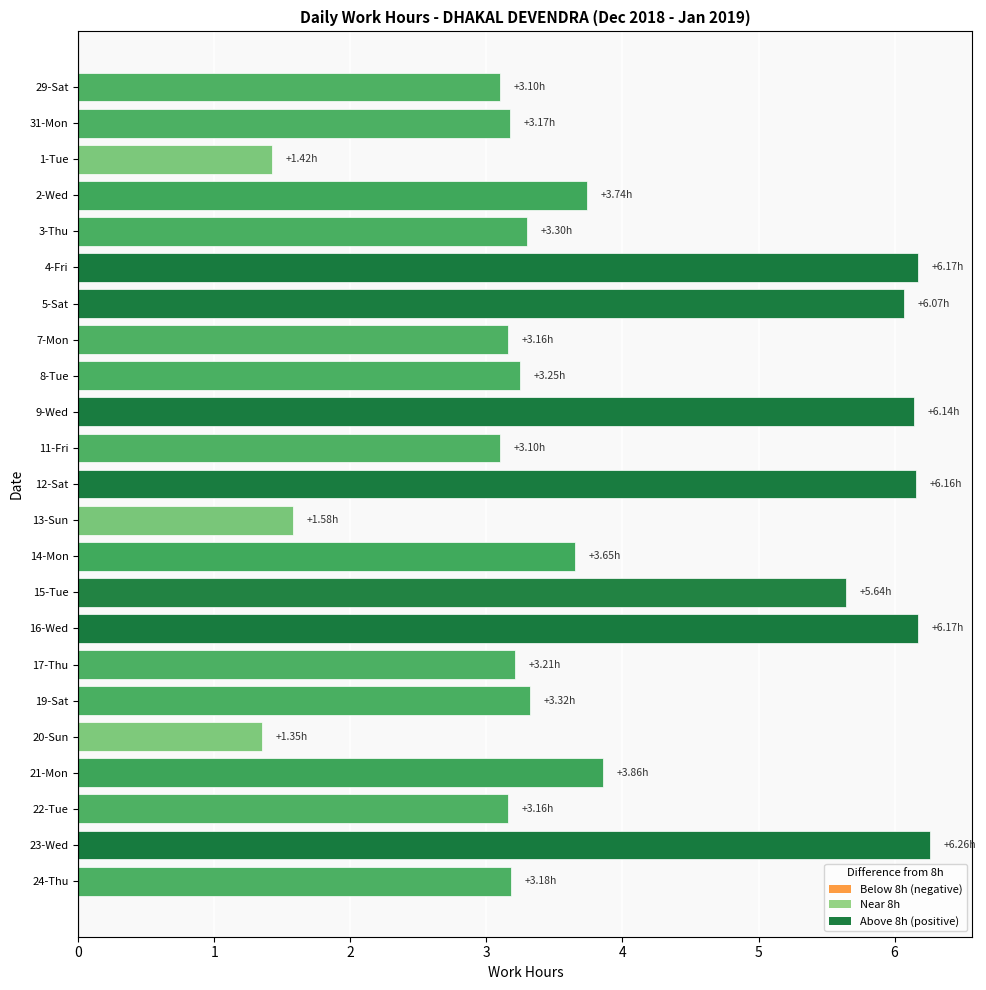

What is the difference between the values at 16-Wed and 15-Tue?

0.5